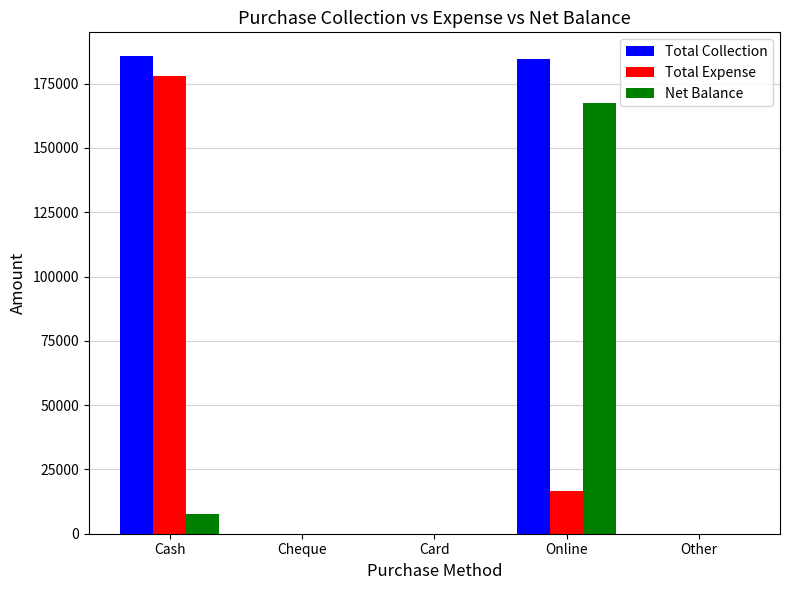

At which label is Net Balance closest to 83825?

Cash